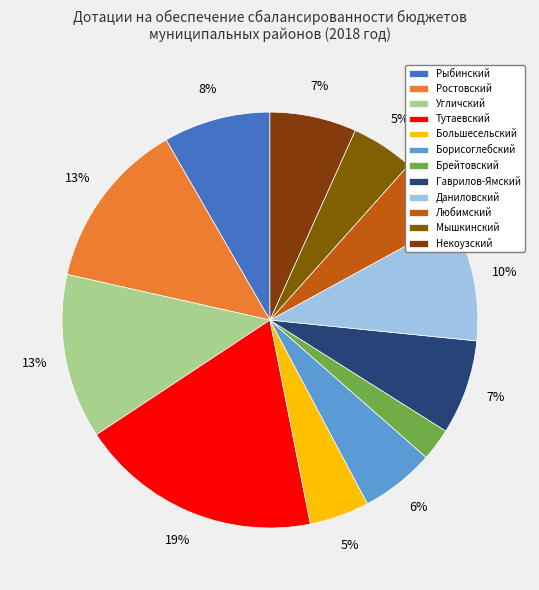

How much of the chart is everything except Некоузский?

93.3%